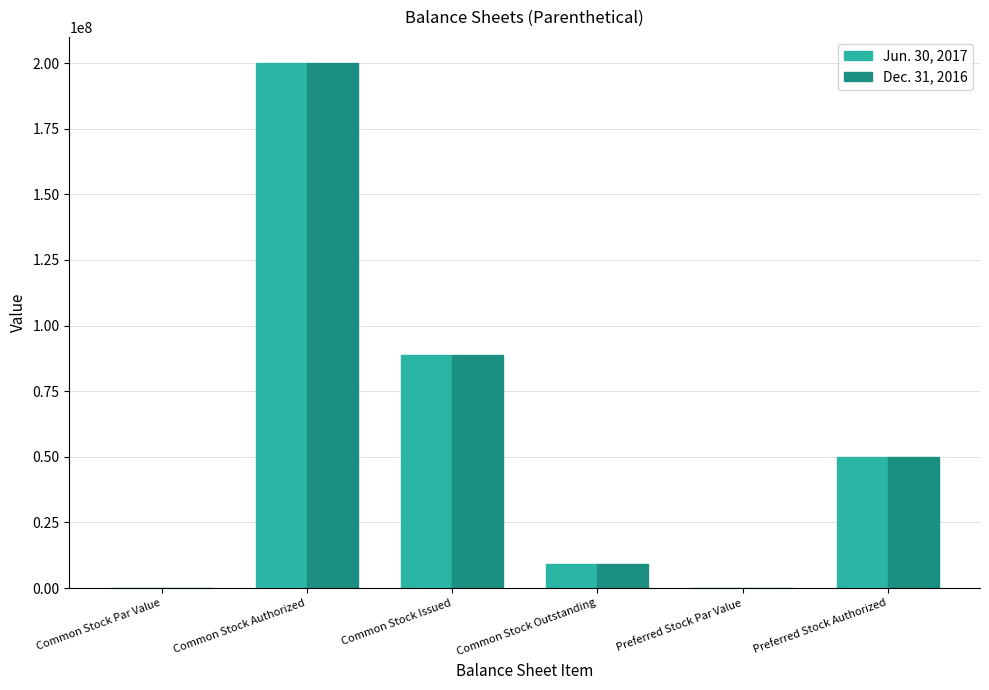

How many series are shown in this chart?

2